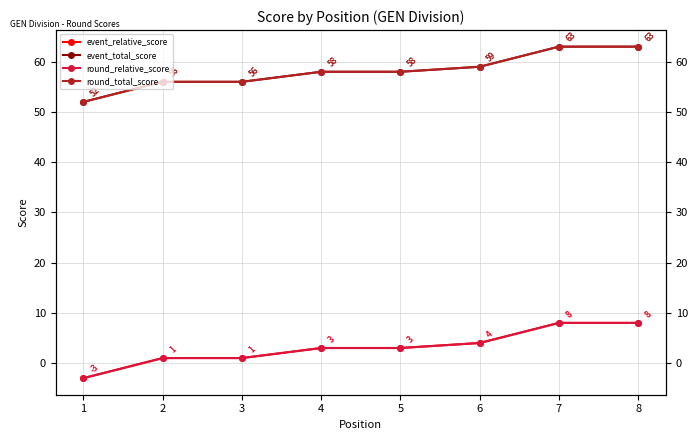

What is the greatest value displayed?

63